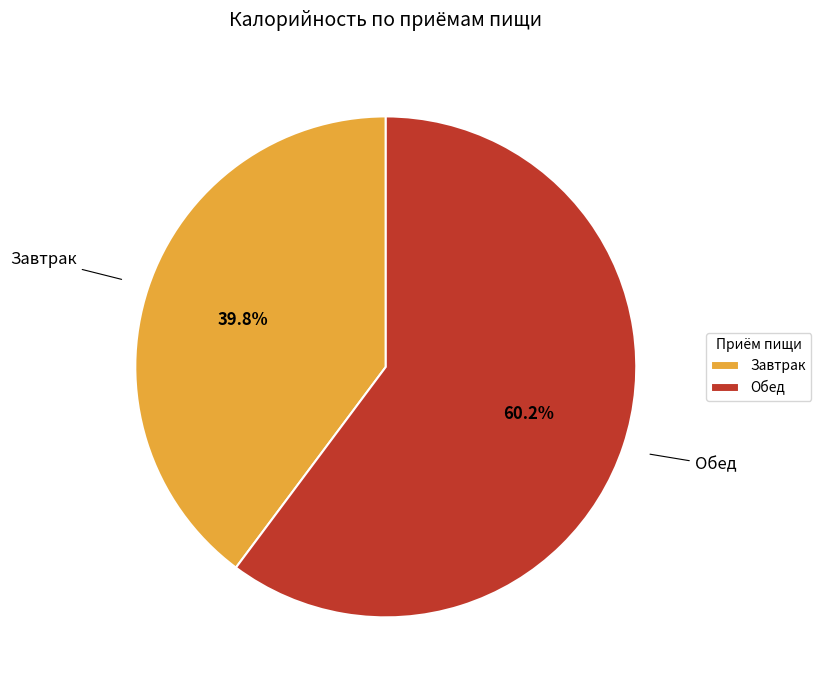

To the nearest percent, what percentage of the pie is Обед?

60%